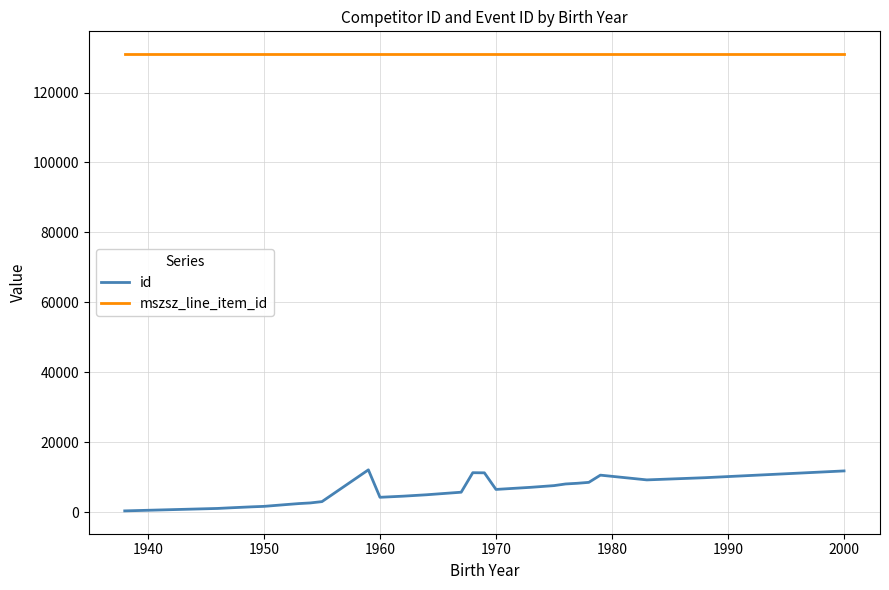

What is the lowest value of the mszsz_line_item_id series?

130963.0